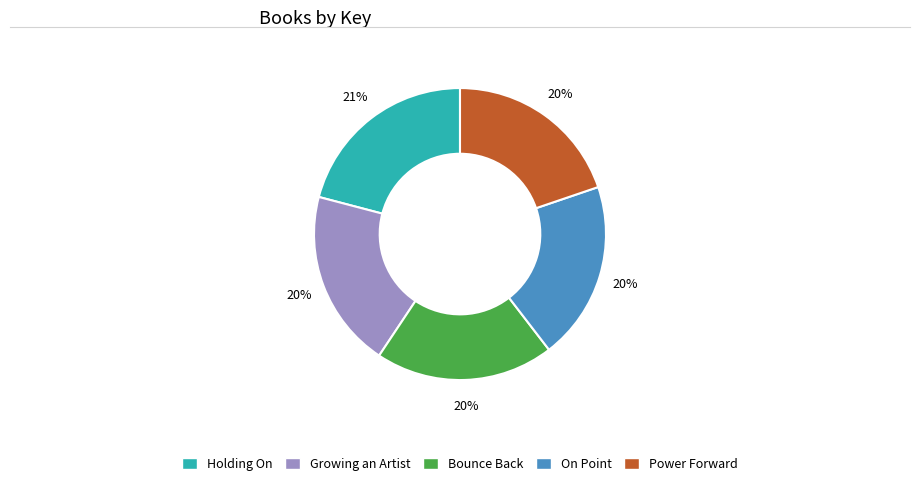

To the nearest percent, what portion does Power Forward represent?

20%